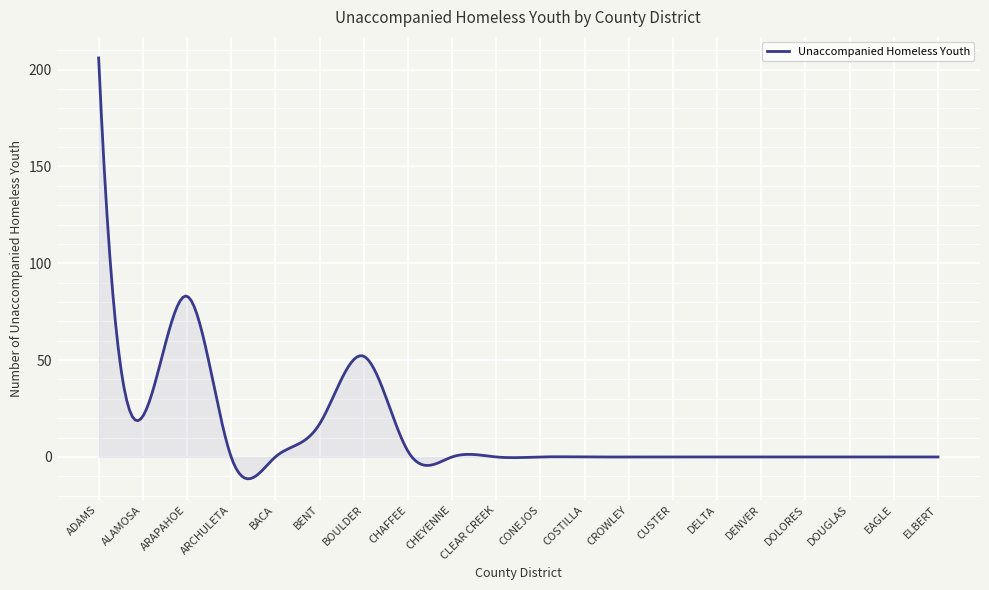

What is the minimum value shown in the chart?

-11.3